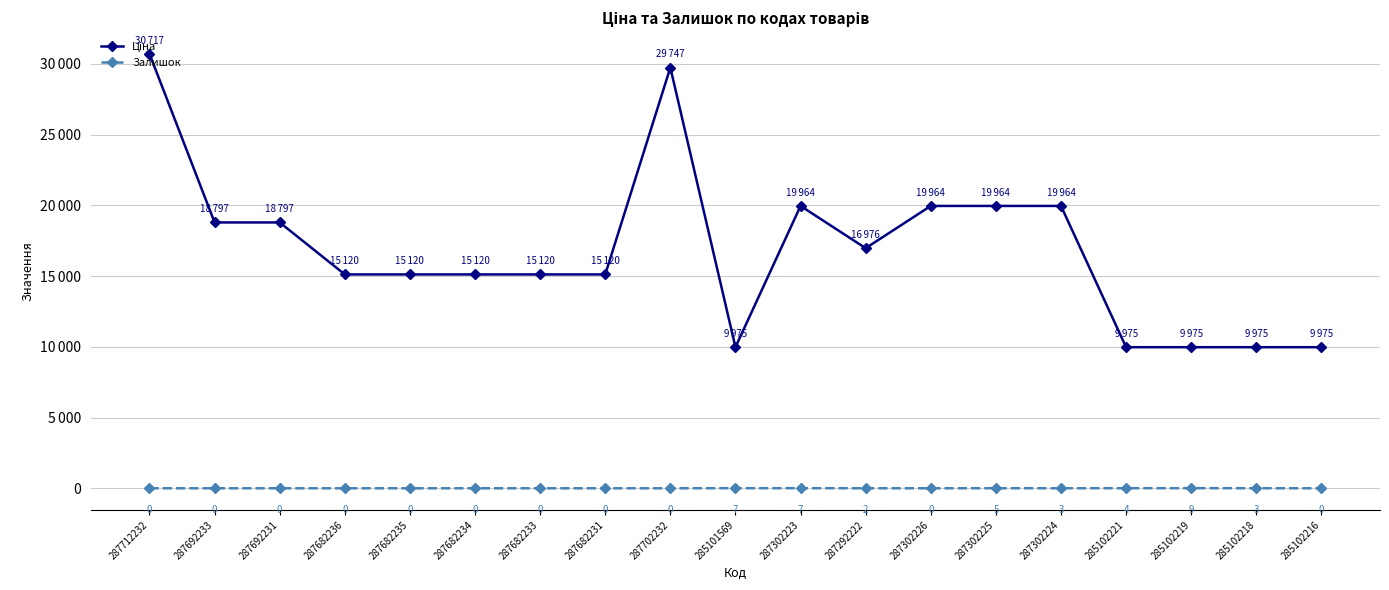

Is this an area chart (filled region under the line)?

No